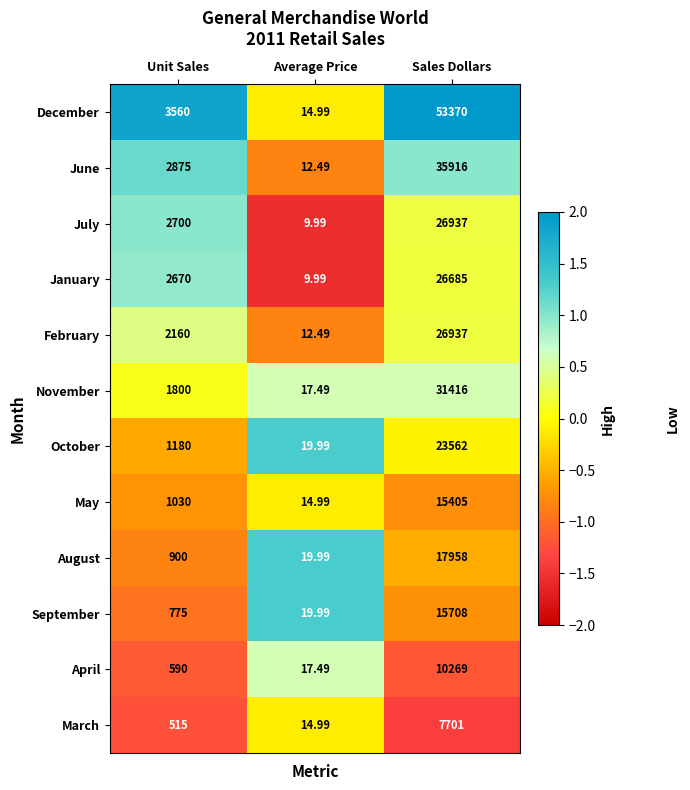

List the labels in order of October value, largest first.

Sales Dollars, Unit Sales, Average Price